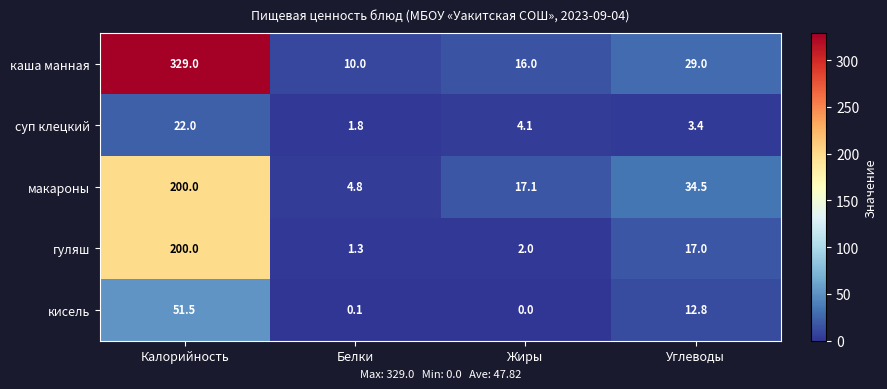

Which series has the largest total across all categories?

каша манная